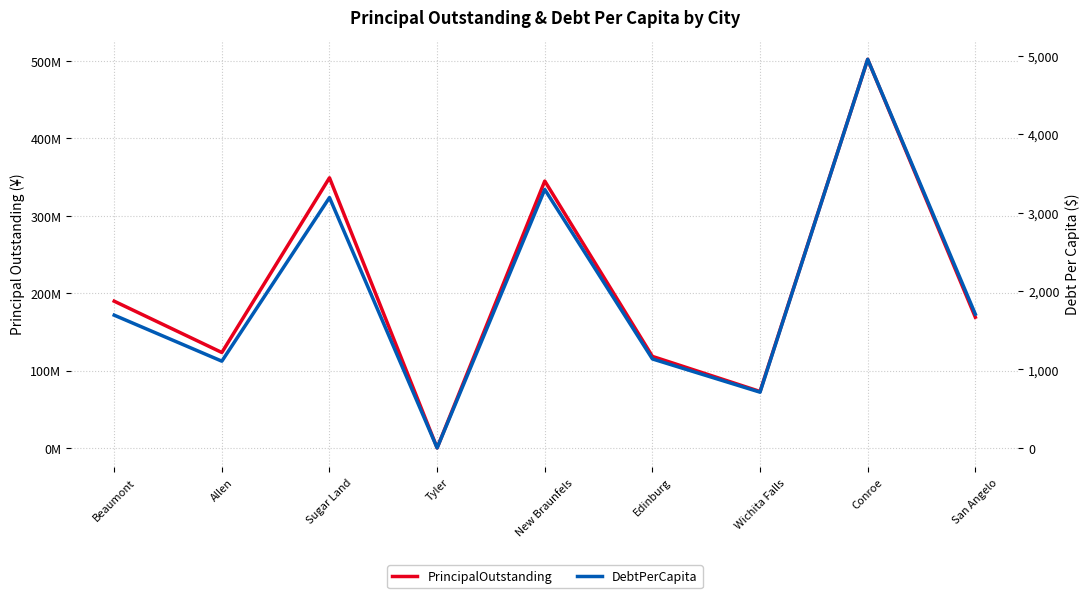

Reading right to left, transcribe all the data shown in this chart.

PrincipalOutstanding: 168945000.0	502220000.0	72905000.0	118275000.0	344925000.0	0.0	349120000.0	123315000.0	189645000.0
DebtPerCapita: 1704.6	4952.6	710.1	1134.1	3294.2	0.0	3190.8	1105.5	1691.9